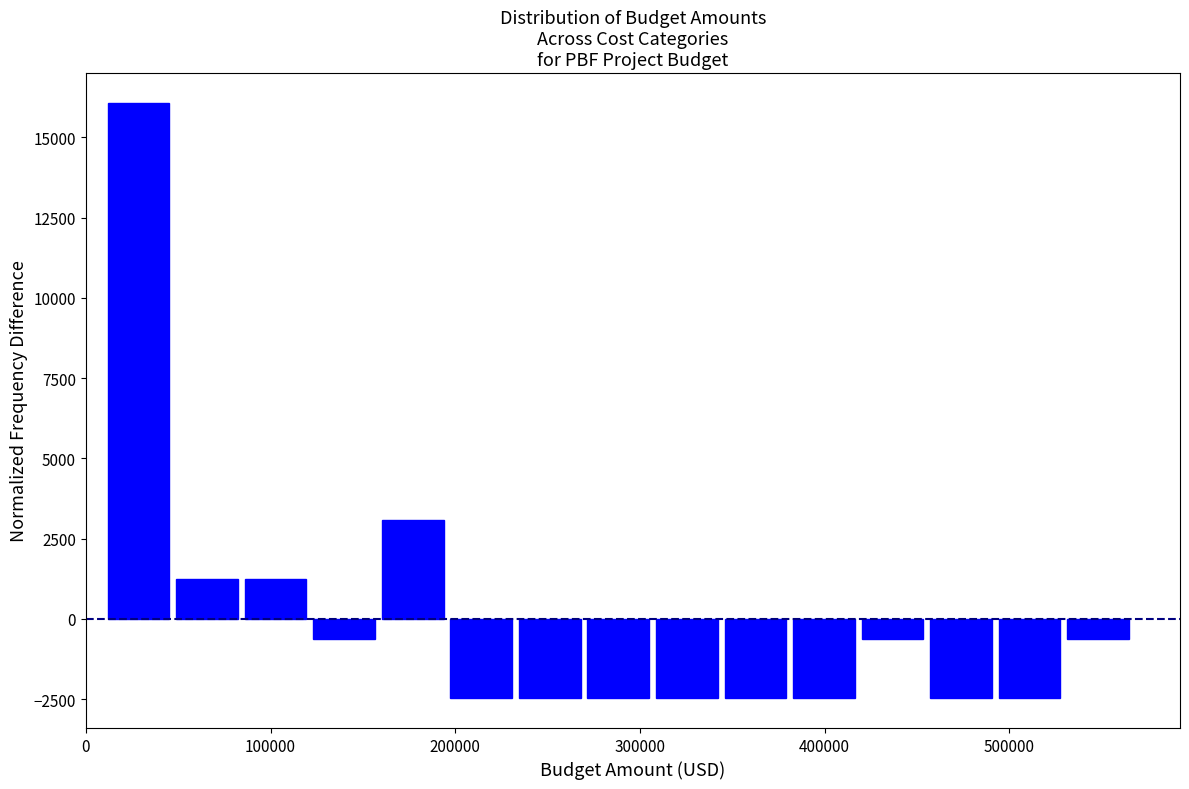

Around what value on the x-axis is the tallest bar? Give the approximate position of its centre, as read against the axis.

30000